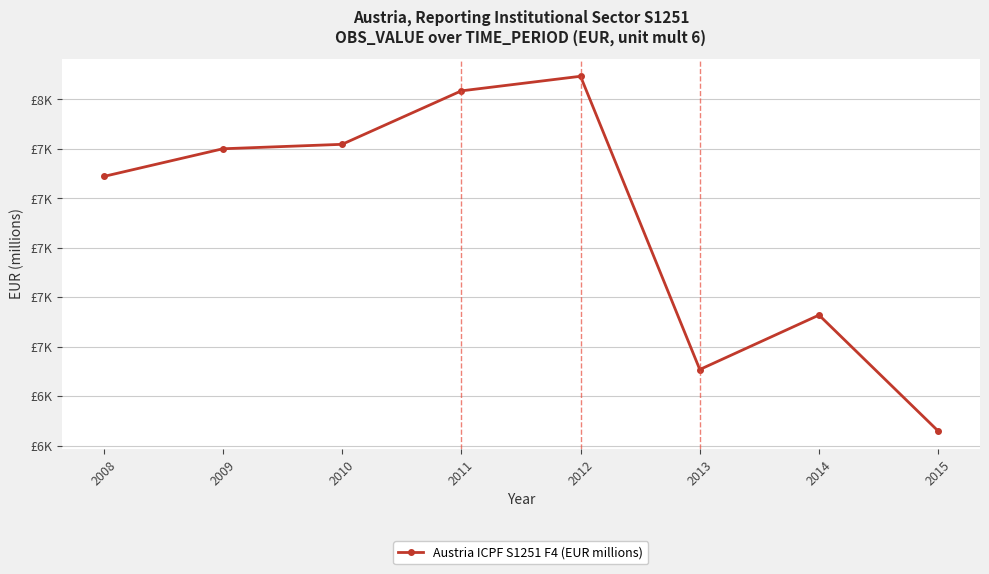

Approximately how many times larger is the value at 2009 compared to 2010?

1.0